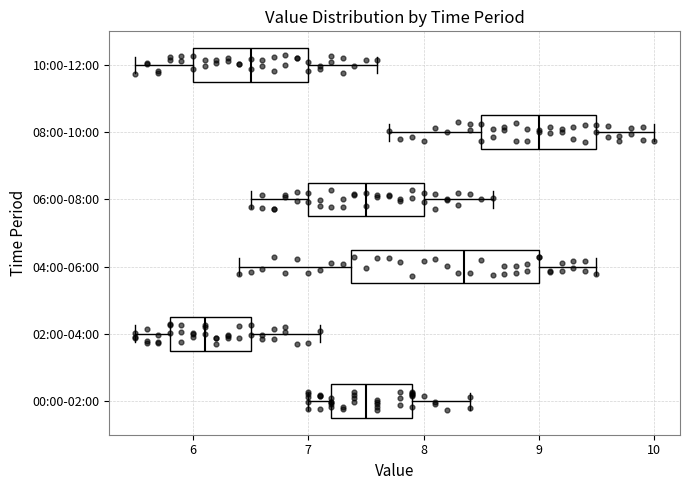

Where does the right whisker of the box for 06:00-08:00 end on the x-axis? The values are not printed on the chart, so give them approximately, as read against the axis.

8.6